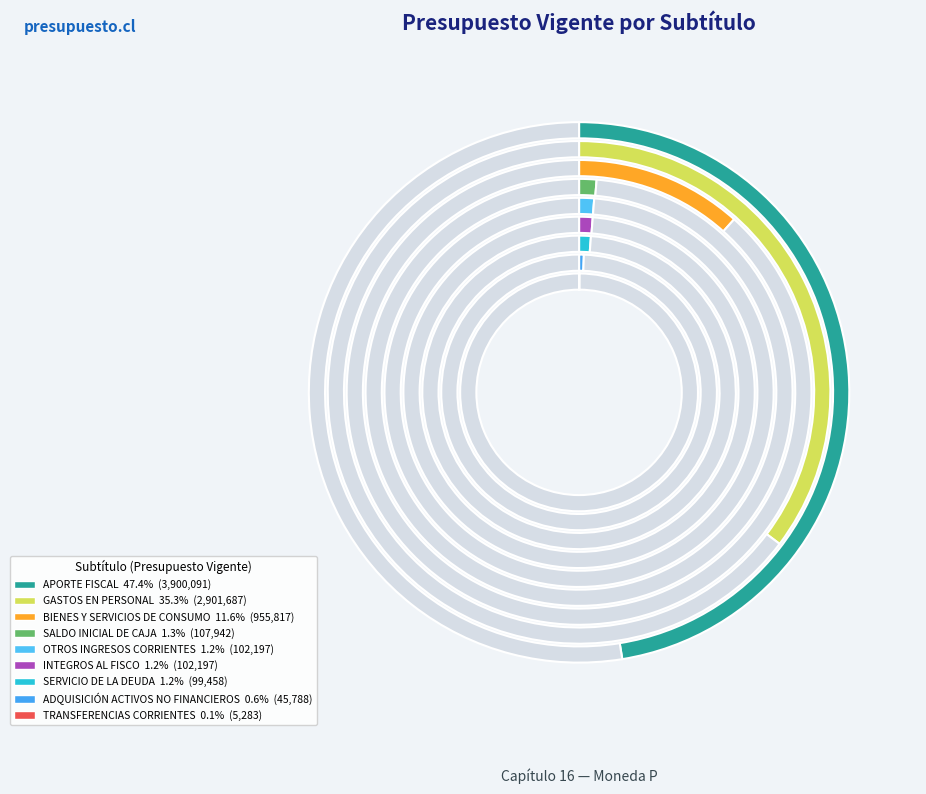

How many segments does this pie chart have?

9